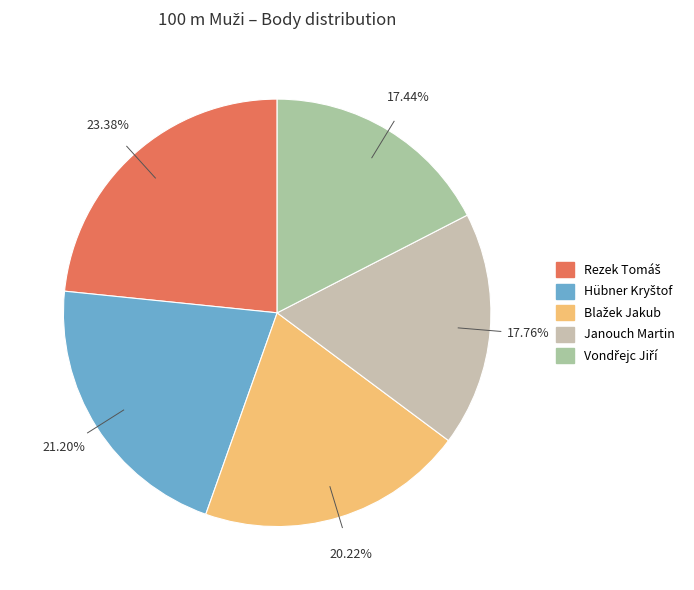

To the nearest percent, what is the difference between the largest and smallest slice percentages?

6%